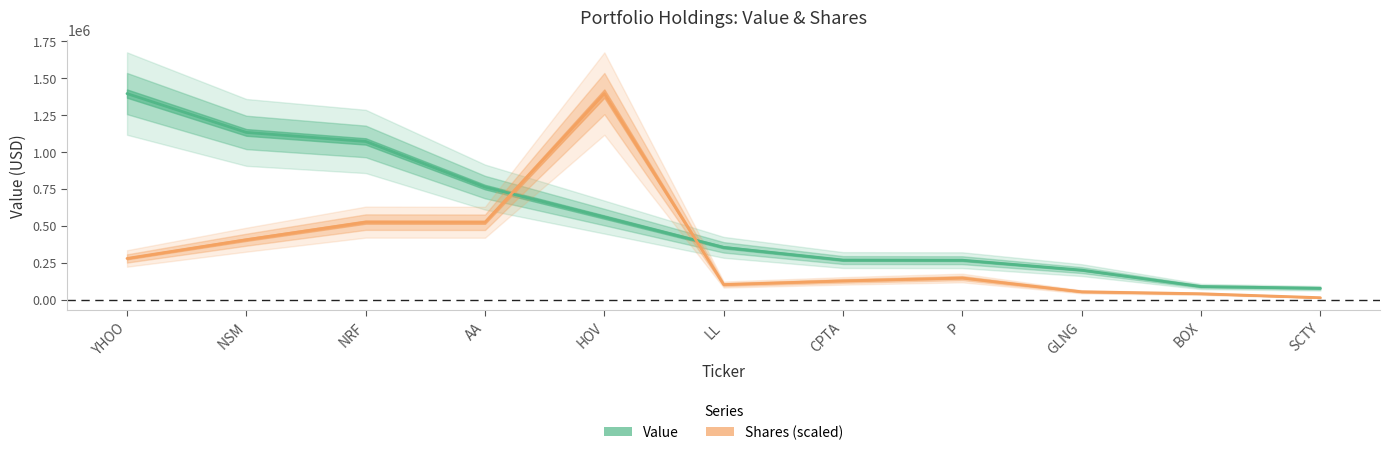

Reading left to right, extract all data points from this chart.

Value: 1395000.0	1132000.0	1071000.0	762000.0	559000.0	354000.0	268000.0	267000.0	200000.0	89000.0	77000.0
Shares or principal amount: 278822.4	405802.0	524789.9	523902.0	1395000.0	102116.5	126970.8	146515.0	53278.2	39958.6	13319.5